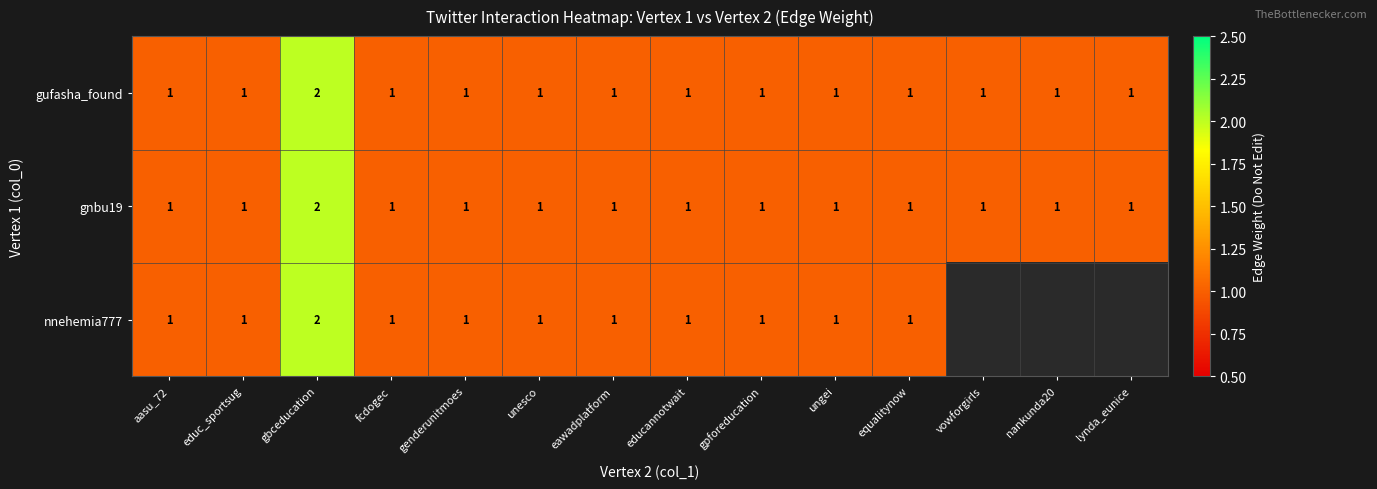

What is the total value across all series at unesco?

3